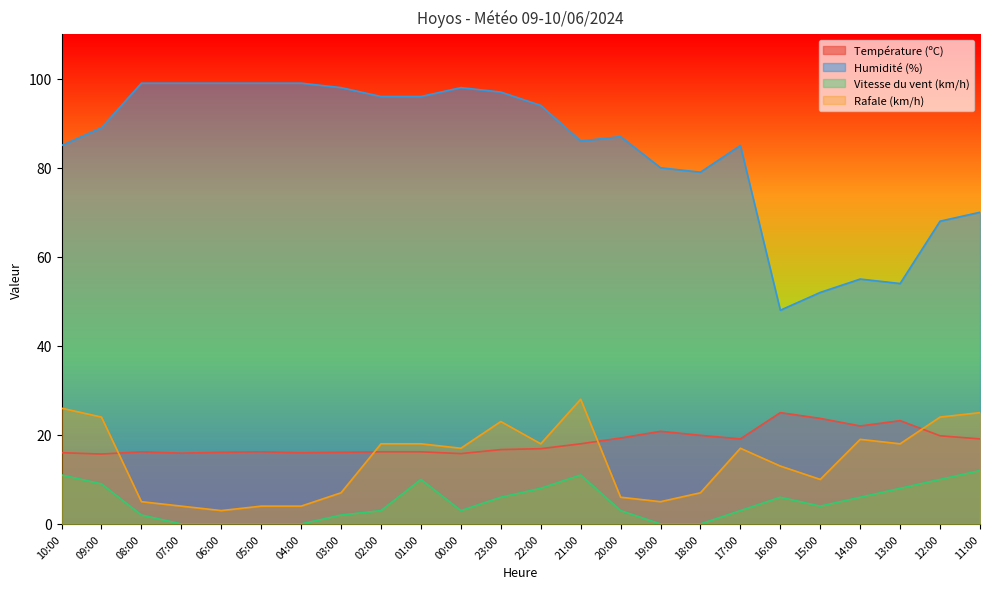

Does the chart display data point markers on the line(s)?

No